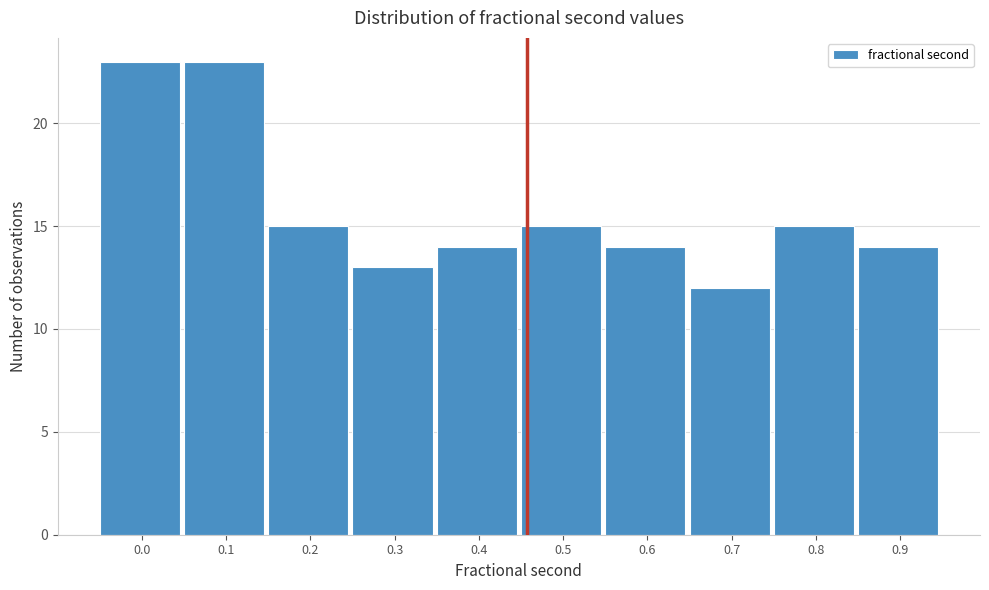

Reading right to left, extract all data points from this chart.

14	15	12	14	15	14	13	15	23	23